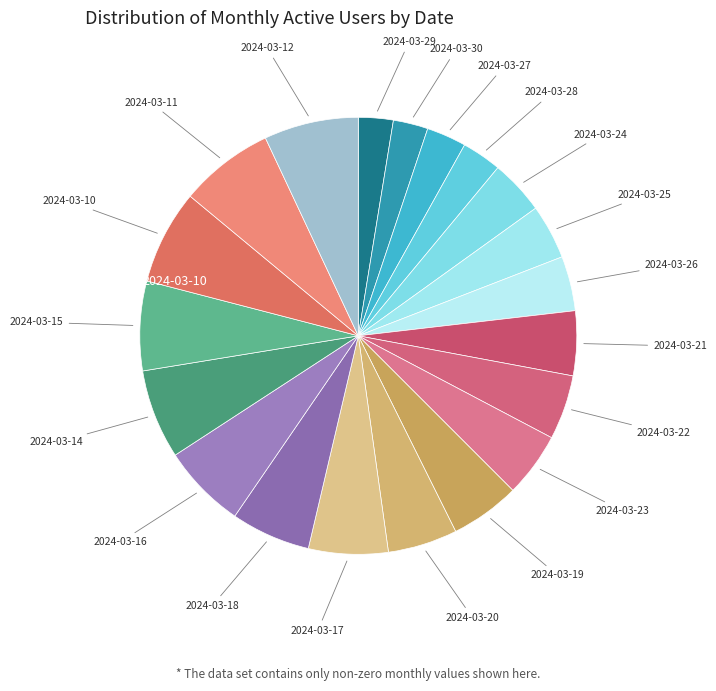

How many slices are in this pie chart?

20